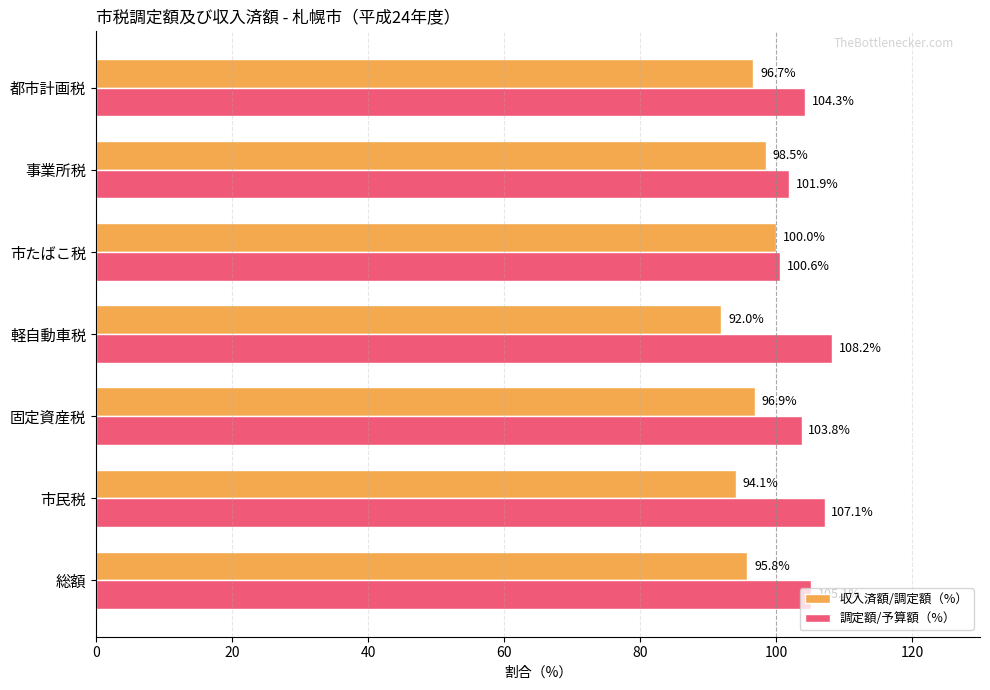

What is the sum of all 調定額/予算額（%） values?

731.0